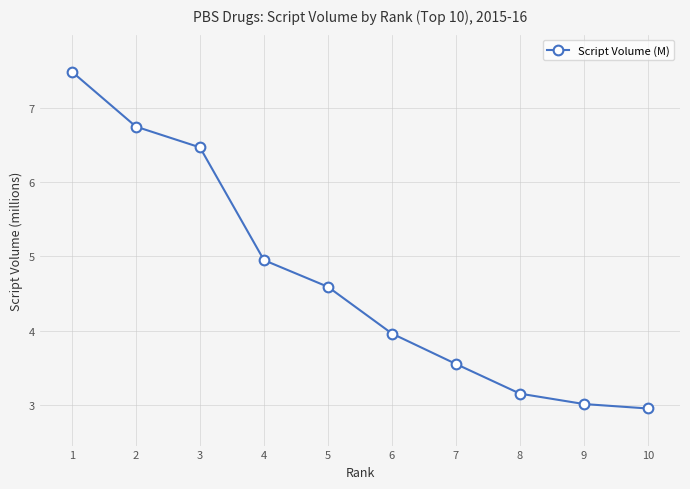

Which category has the highest value across all series?

1